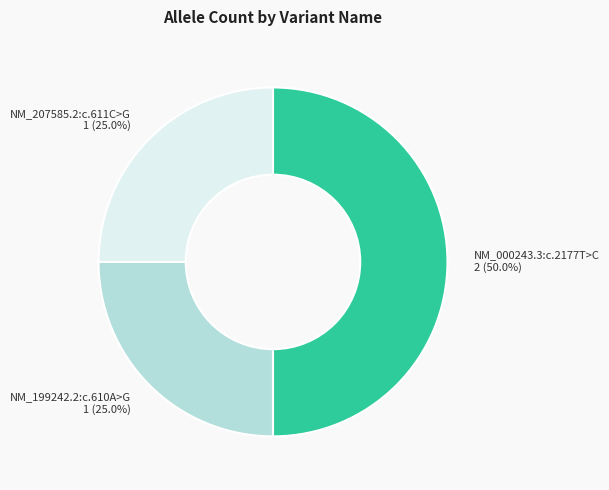

Which category has the biggest portion of the pie?

NM_000243.3:c.2177T>C